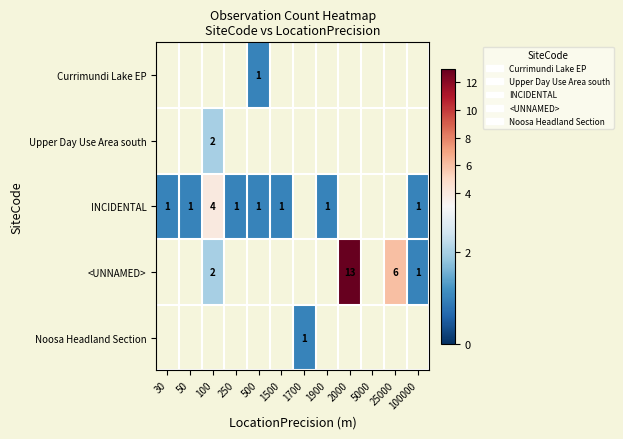

True or false: INCIDENTAL has a value of 1 at 500.

True